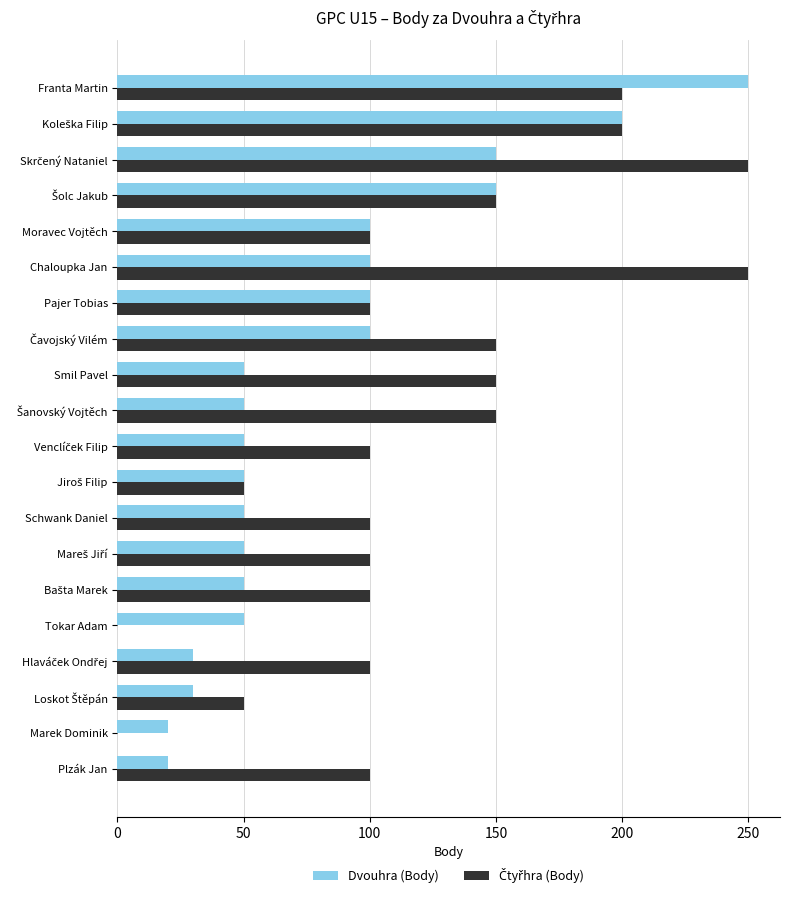

The value of Dvouhra (Body) at Pajer Tobias is 100. True or false?

True